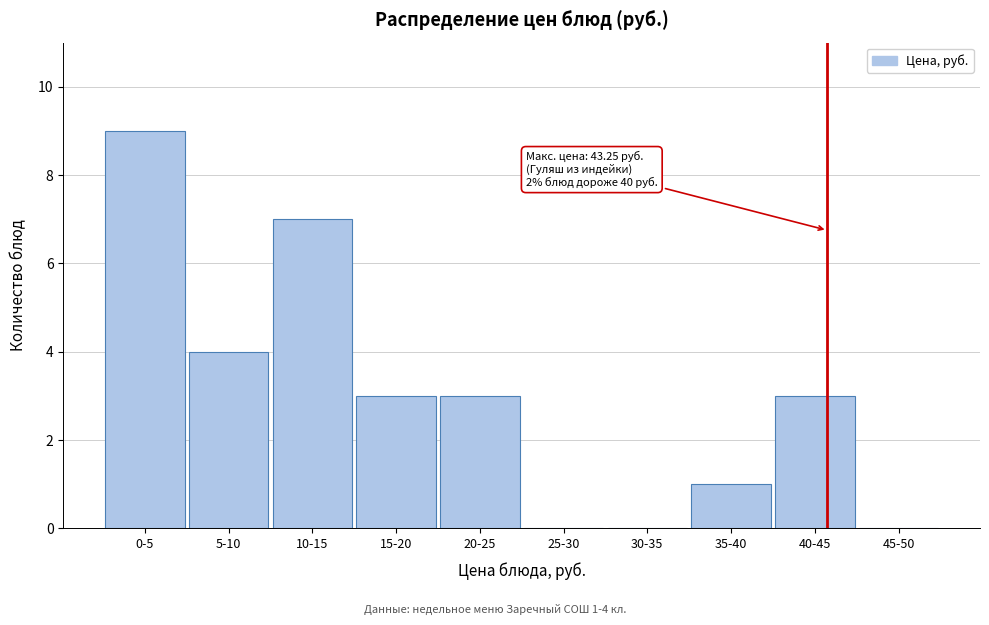

Reading left to right, list all the values displayed in this chart.

0-5=9	5-10=4	10-15=7	15-20=3	20-25=3	25-30=0	30-35=0	35-40=1	40-45=3	45-50=0